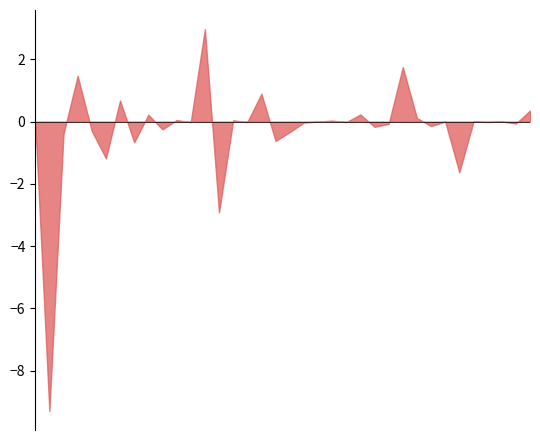

True or false: the data shows 0.7 at R22-0368CB.

True